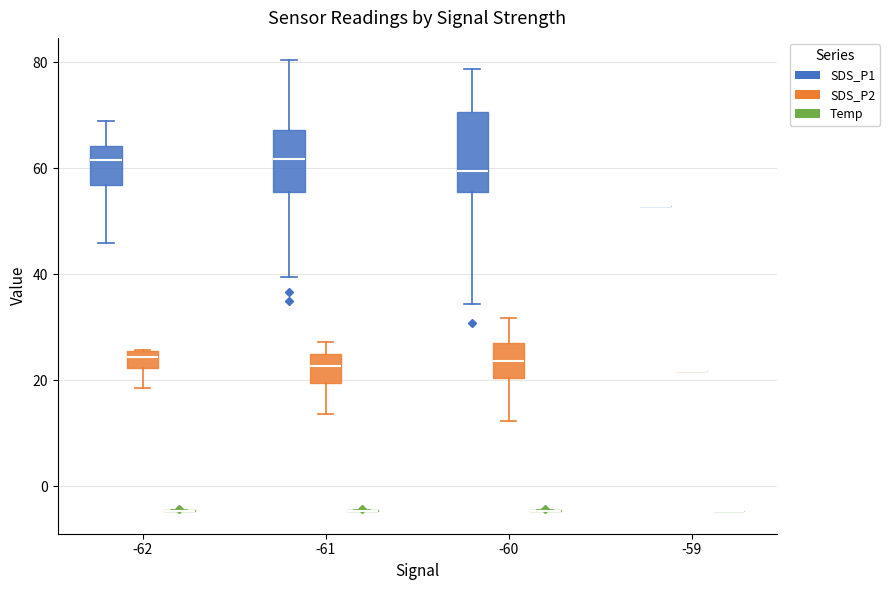

Which box is the tallest, from its lower edge to its upper edge?

-60 (SDS_P1)